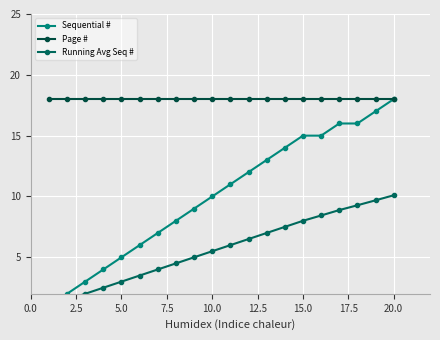

Reading left to right, what are all the values shown in this chart?

Sequential #: 1.0	2.0	3.0	4.0	5.0	6.0	7.0	8.0	9.0	10.0	11.0	12.0	13.0	14.0	15.0	15.0	16.0	16.0	17.0	18.0
Page #: 18.0	18.0	18.0	18.0	18.0	18.0	18.0	18.0	18.0	18.0	18.0	18.0	18.0	18.0	18.0	18.0	18.0	18.0	18.0	18.0
Running Avg Seq #: 1.0	1.5	2.0	2.5	3.0	3.5	4.0	4.5	5.0	5.5	6.0	6.5	7.0	7.5	8.0	8.4	8.9	9.3	9.7	10.1